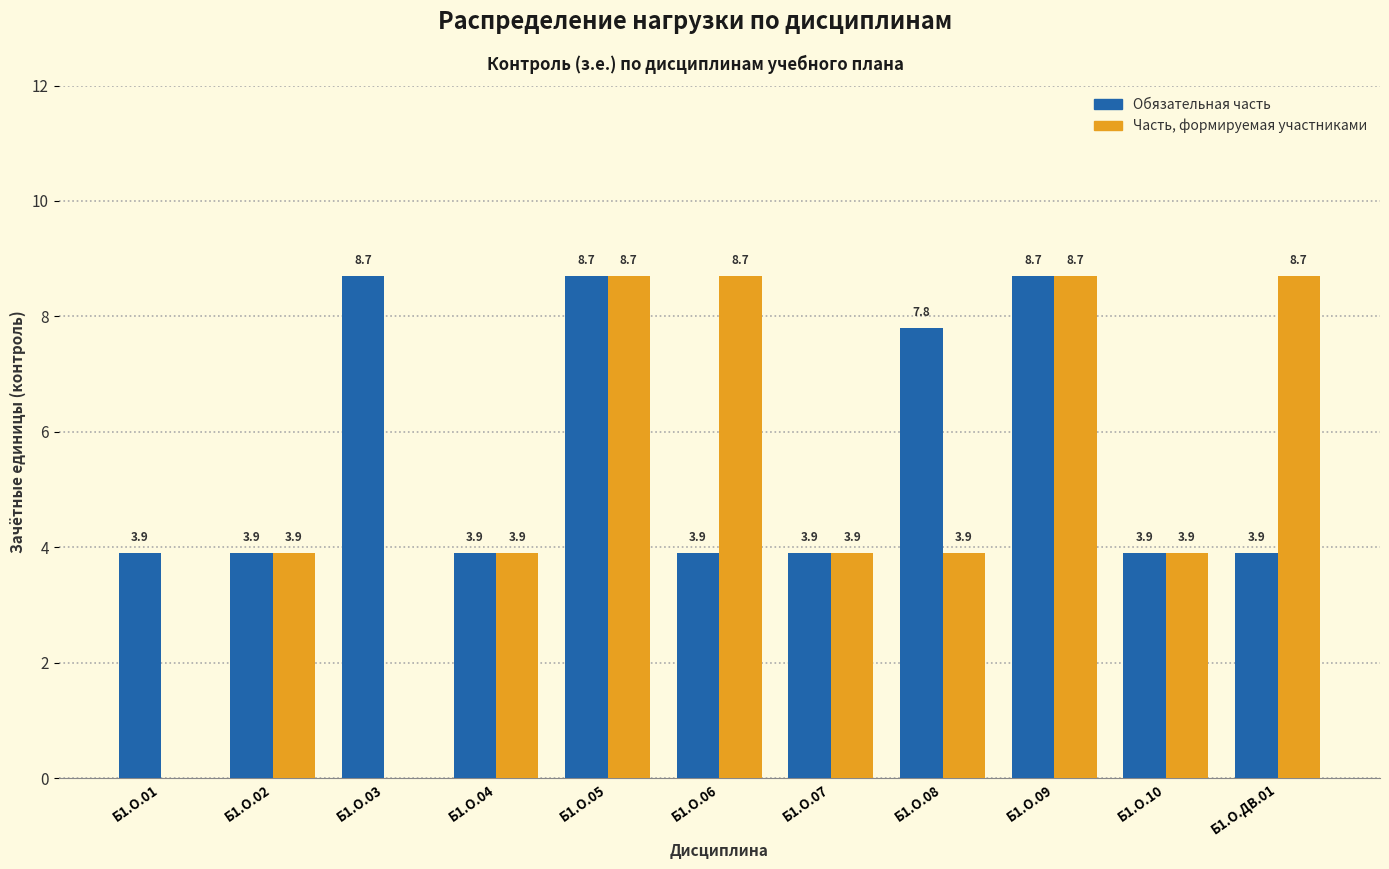

Reading left to right, list all the values displayed in this chart.

Обязательная часть: Б1.О.01=3.9	Б1.О.02=3.9	Б1.О.03=8.7	Б1.О.04=3.9	Б1.О.05=8.7	Б1.О.06=3.9	Б1.О.07=3.9	Б1.О.08=7.8	Б1.О.09=8.7	Б1.О.10=3.9	Б1.О.ДВ.01=3.9
Часть, формируемая участниками: Б1.О.01=0.0	Б1.О.02=3.9	Б1.О.03=0.0	Б1.О.04=3.9	Б1.О.05=8.7	Б1.О.06=8.7	Б1.О.07=3.9	Б1.О.08=3.9	Б1.О.09=8.7	Б1.О.10=3.9	Б1.О.ДВ.01=8.7